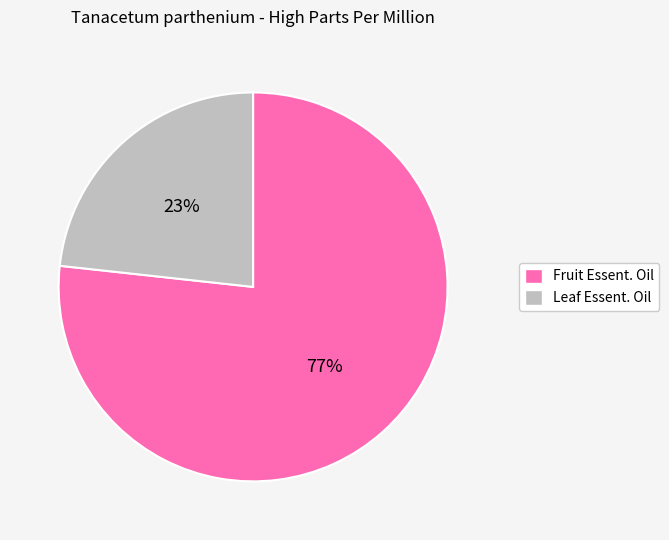

Does any single category account for the majority?

Yes